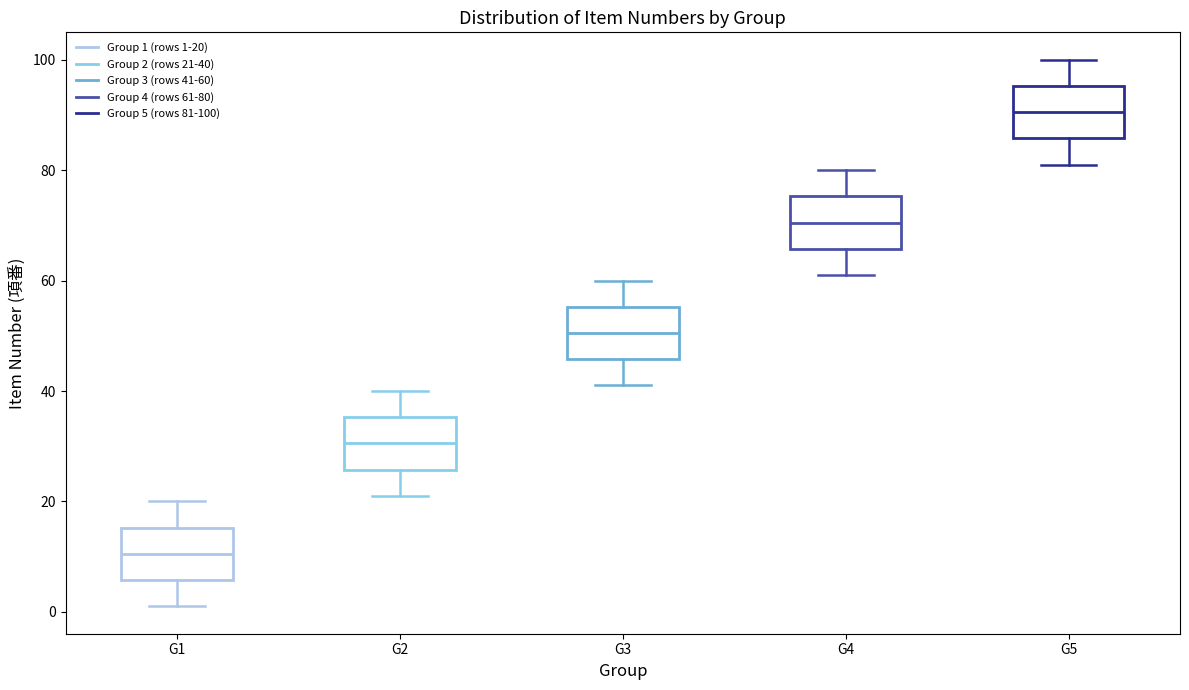

Which box has the lowest median line?

G1